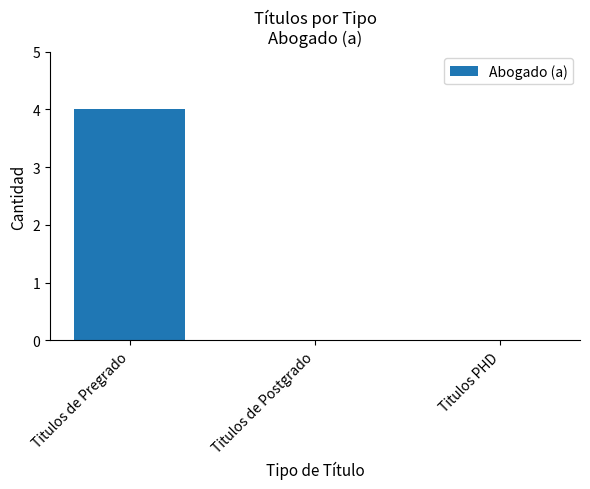

Reading left to right, what are all the values shown in this chart?

4	0	0